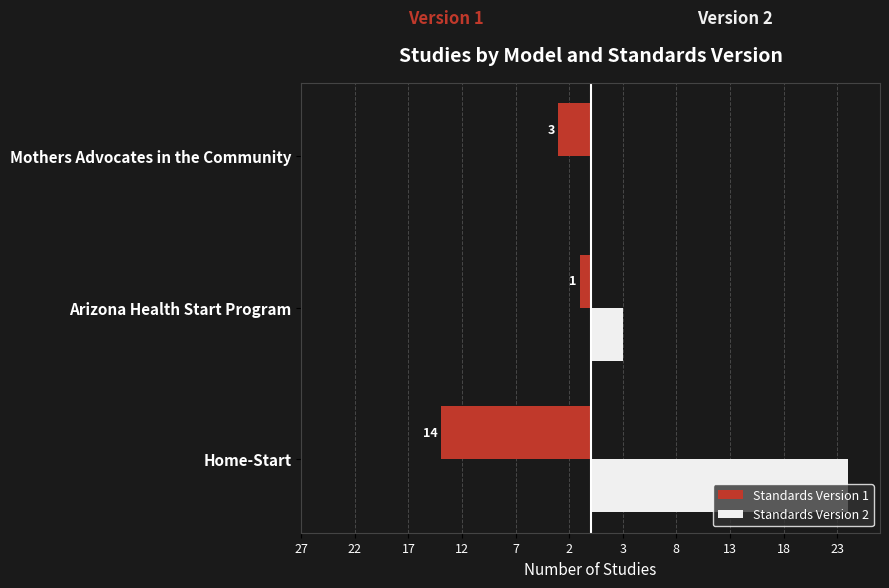

What are all the series names shown in the legend?

Standards Version 1, Standards Version 2